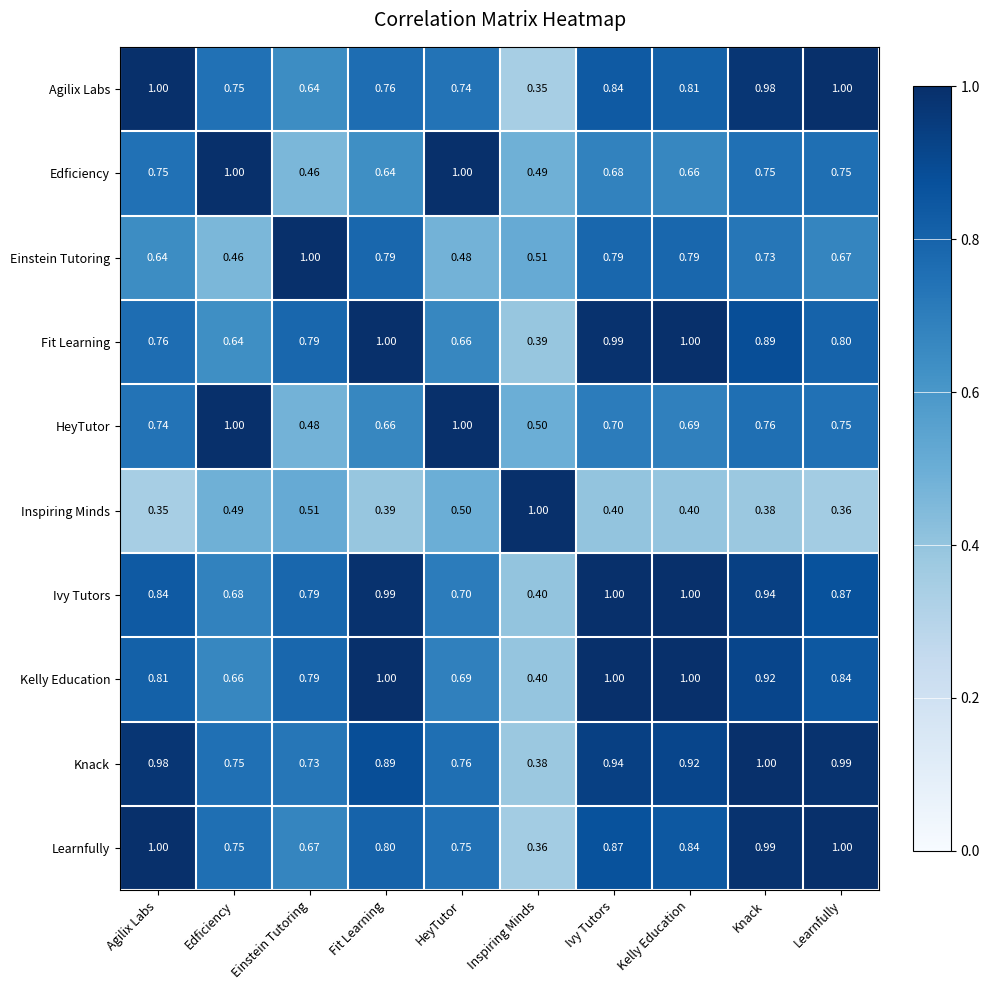

At which label does Knack reach its minimum?

Inspiring Minds